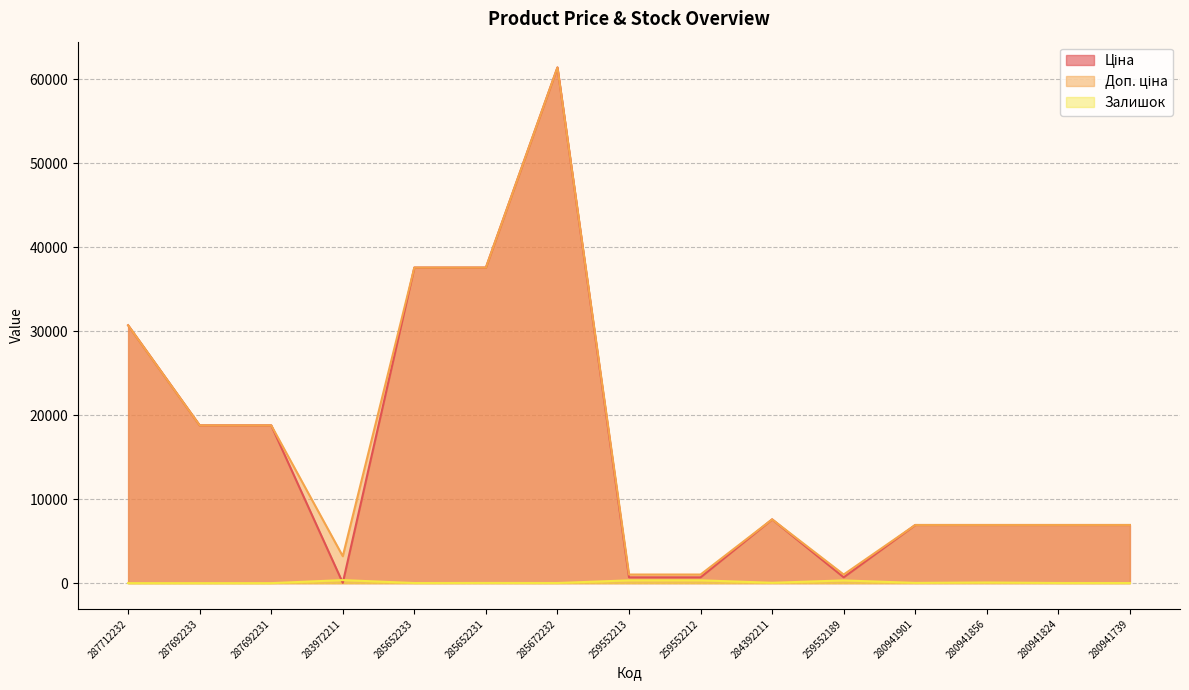

What is the difference between the Залишок values at 287692233 and 259552213?

330.0